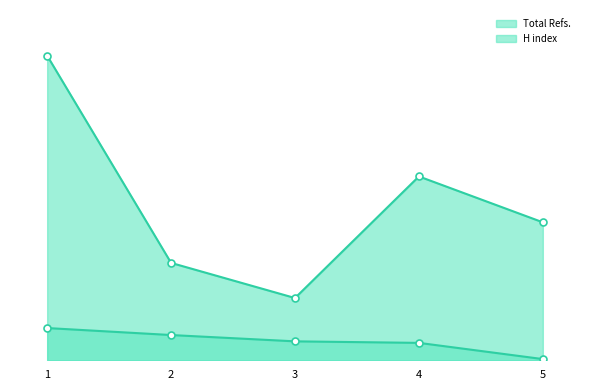

At which category is the sum across all series the highest?

1